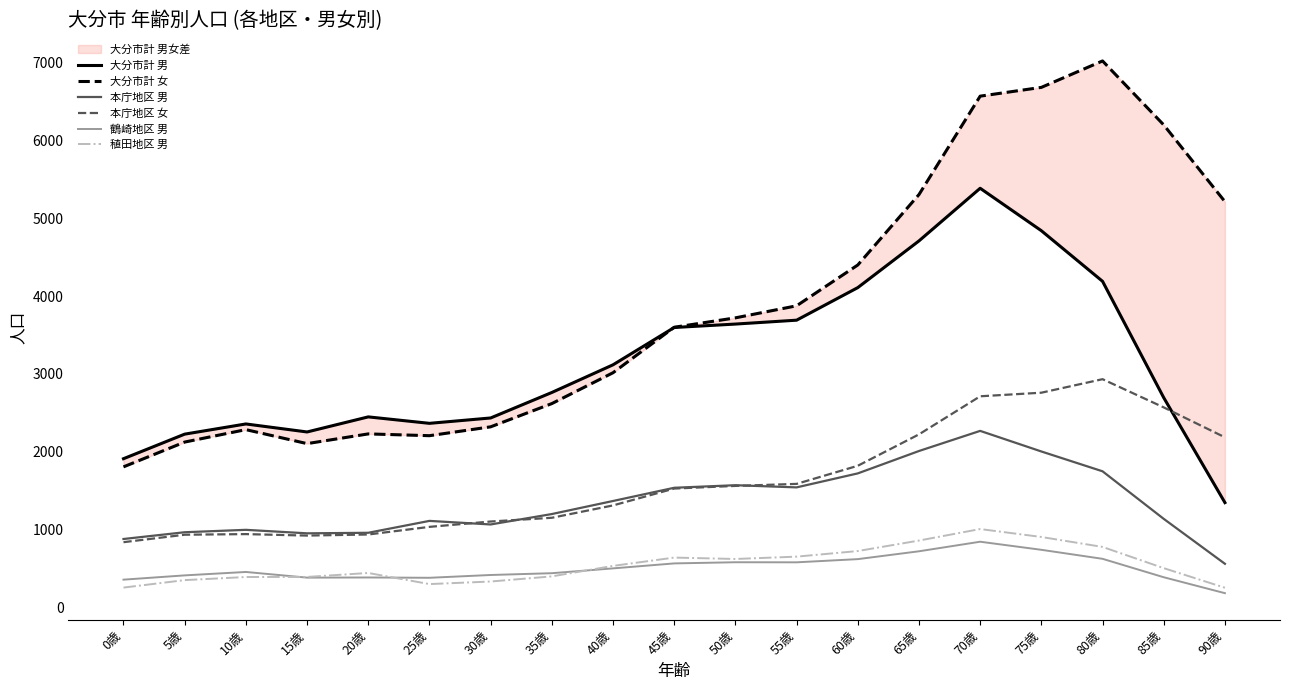

True or false: 稙田地区 男 has a value of 387 at 15歳.

True